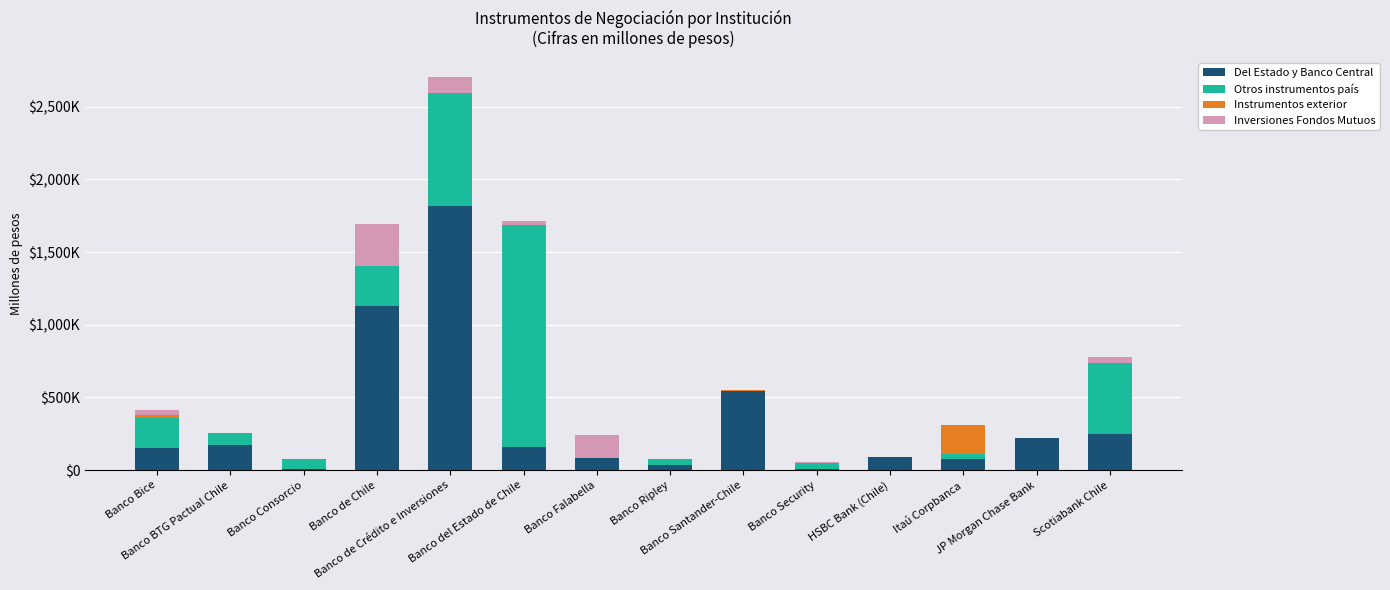

Is it true that Otros instrumentos país equals 0 at HSBC Bank (Chile)?

True